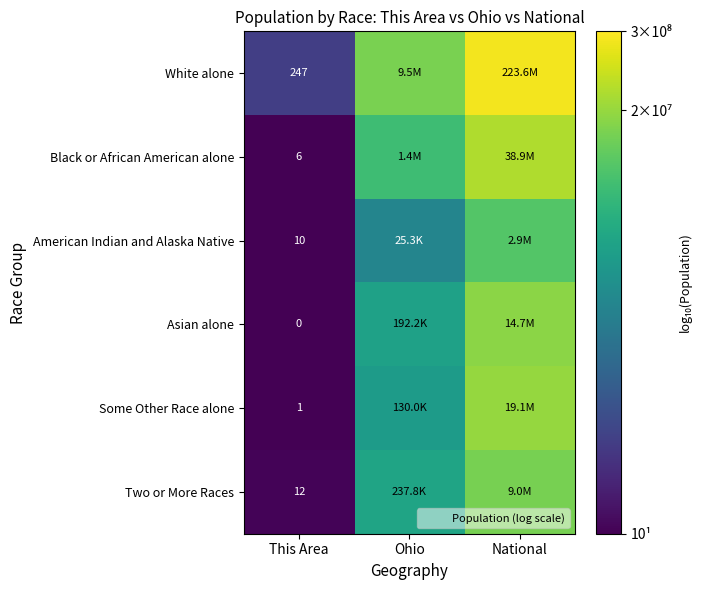

How many values in Some Other Race alone are above zero?

2